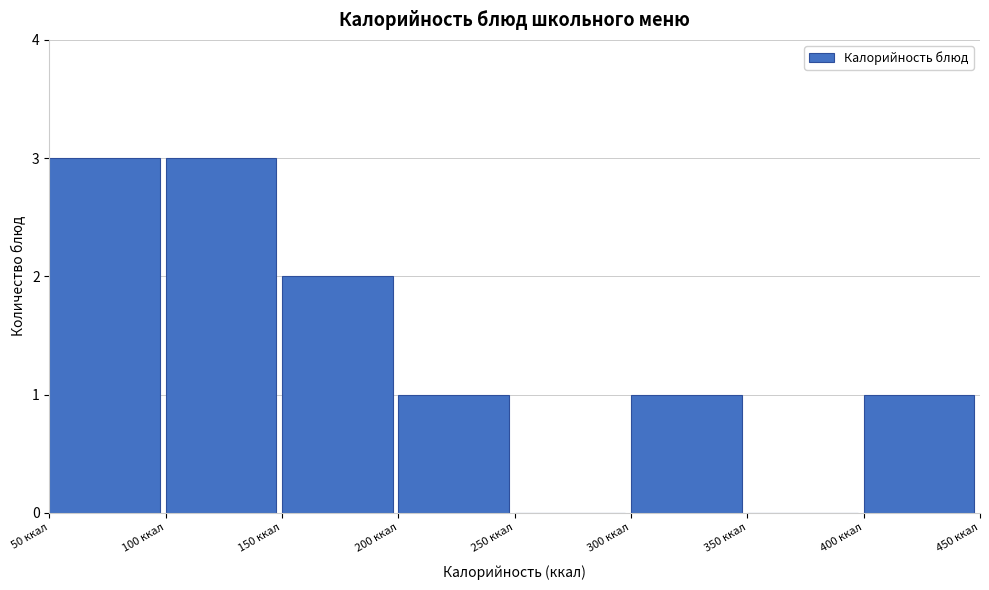

What is the height of the bar covering 150 to 200 on the x-axis? The values are not printed on the chart, so give them approximately, as read against the axis.

2